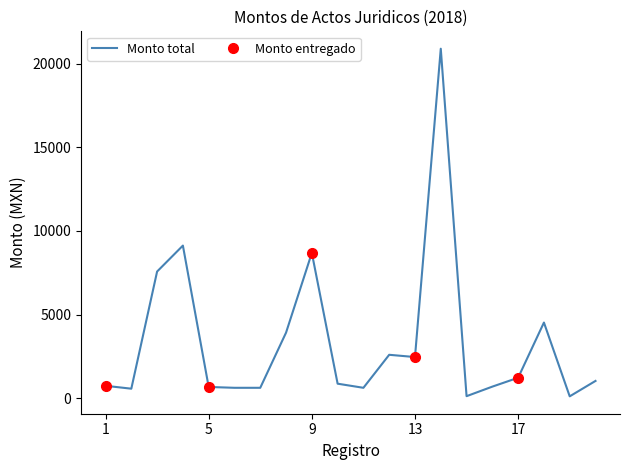

What is the value of the 6th point from the left?

617.0